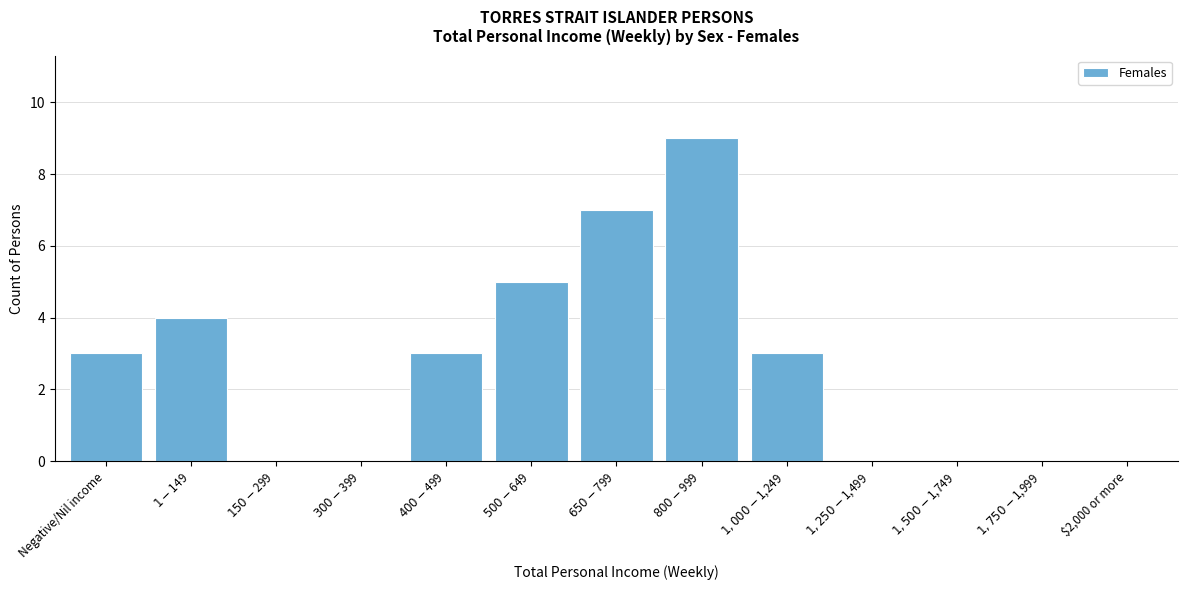

What is the maximum value shown in the chart?

9